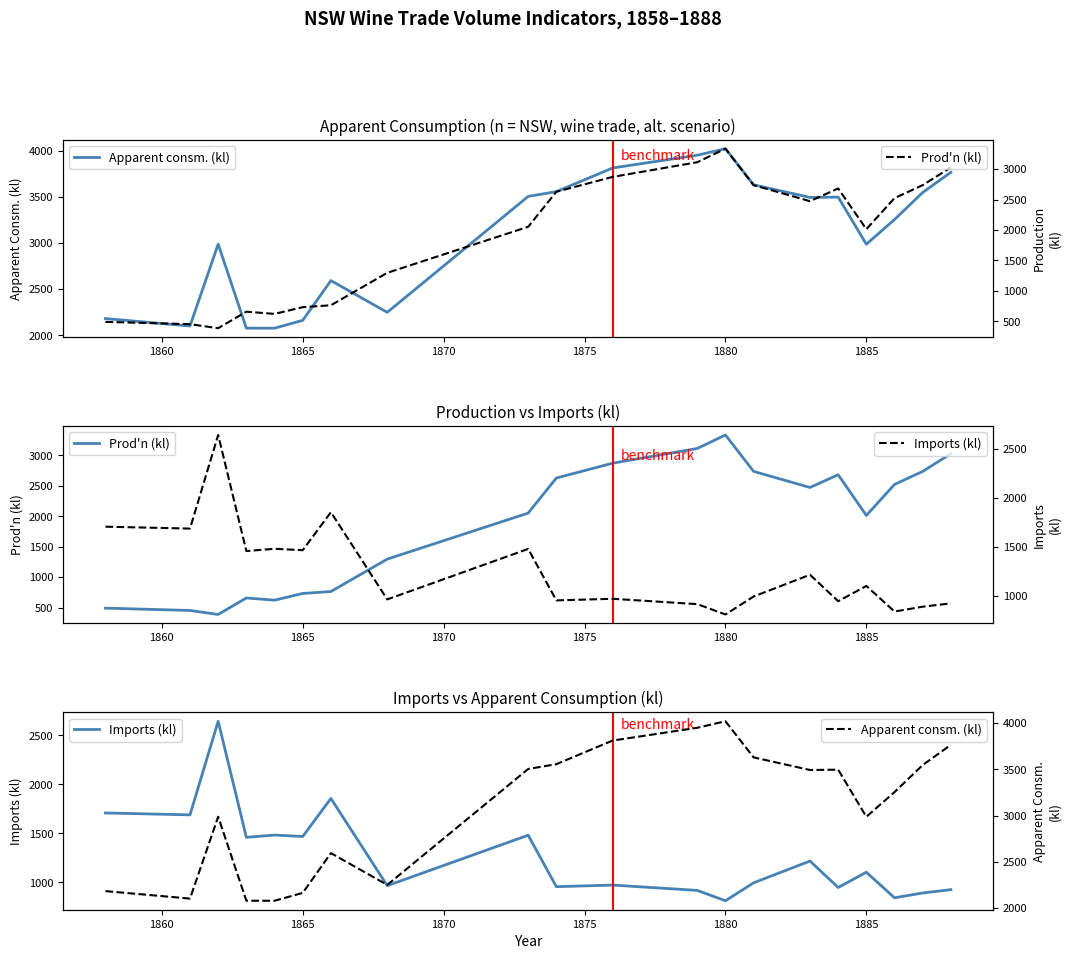

What is the minimum value shown in the chart?

387.9